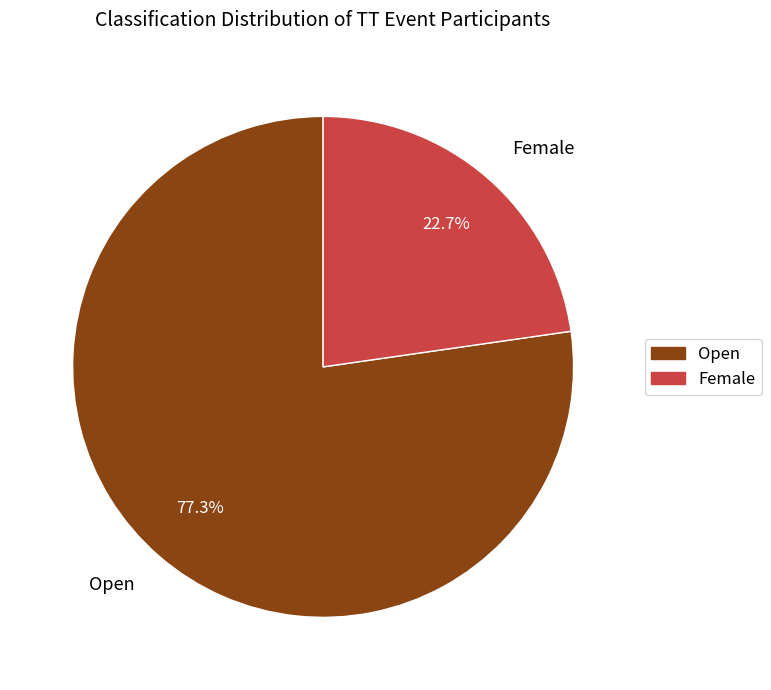

What is the total percentage of Open and Female?

100.0%